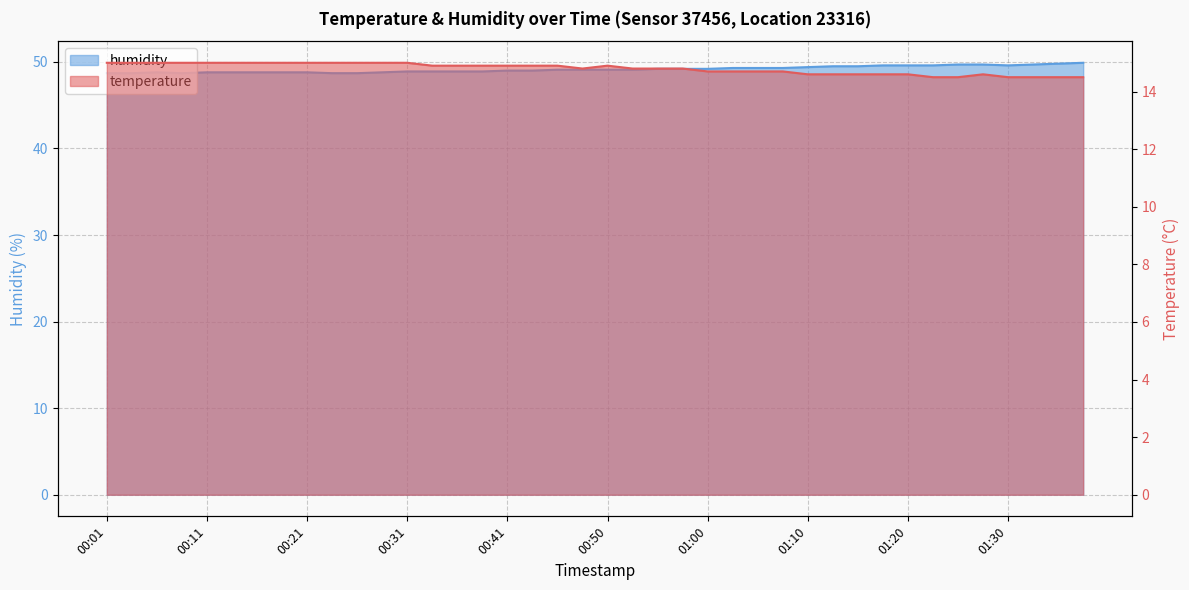

At which category does the chart reach its minimum across all series?

01:22